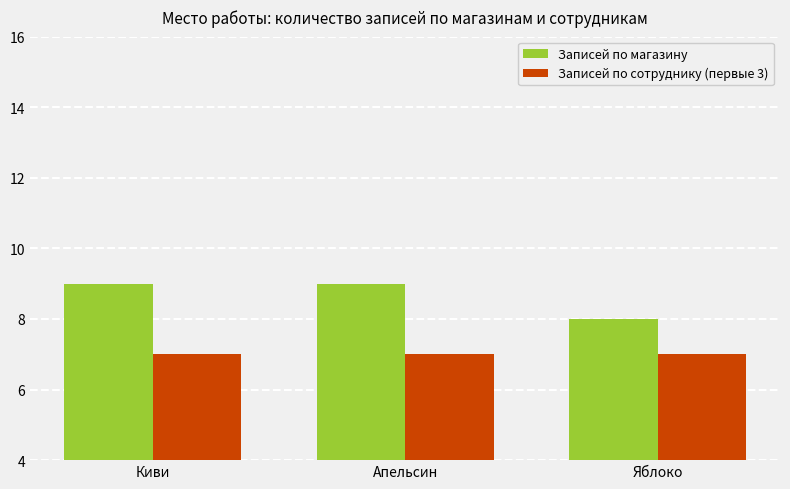

What position from the left is Киви?

1